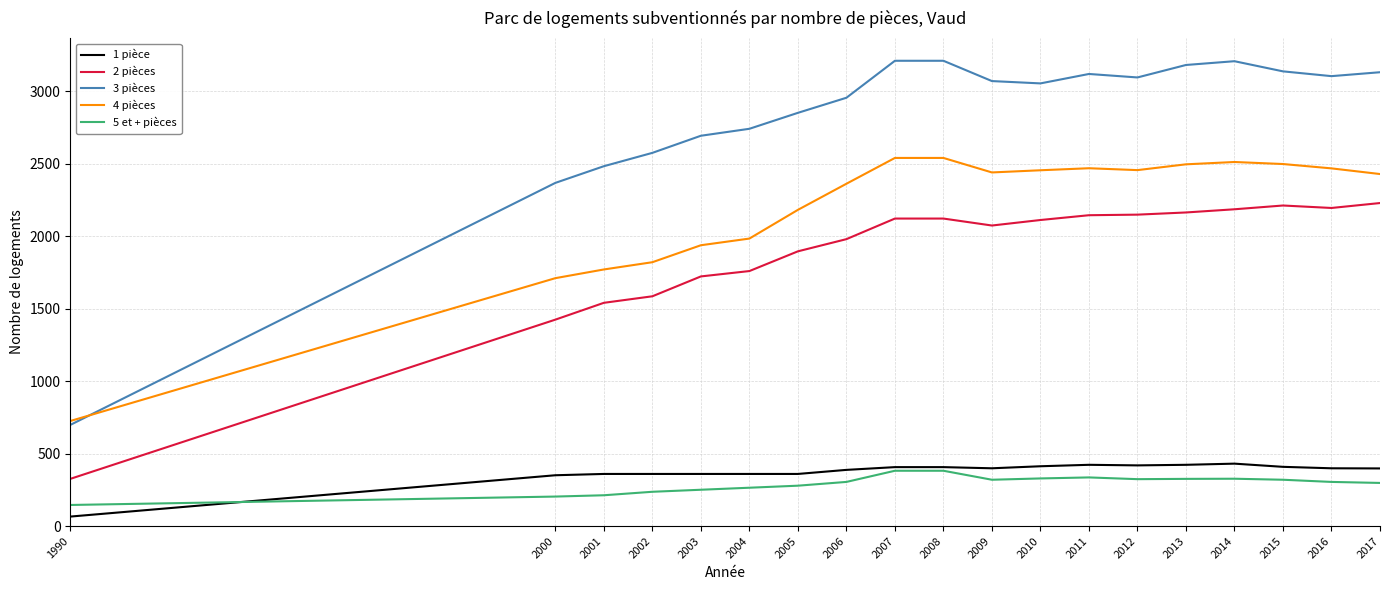

True or false: 3 pièces has a value of 2850 at 2005.

True